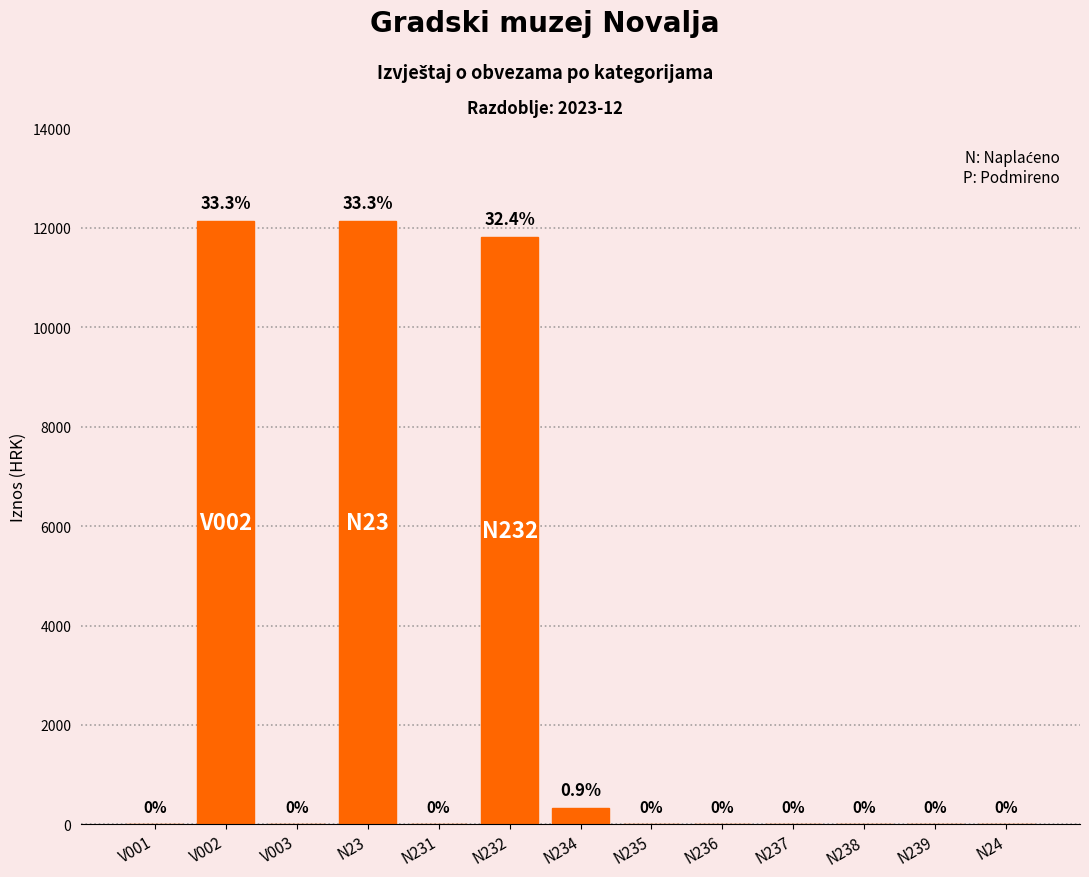

Reading right to left, transcribe all the data shown in this chart.

N24=0.0	N239=0.0	N238=0.0	N237=0.0	N236=0.0	N235=0.0	N234=322.7	N232=11815.9	N231=0.0	N23=12138.6	V003=0.0	V002=12138.6	V001=0.0